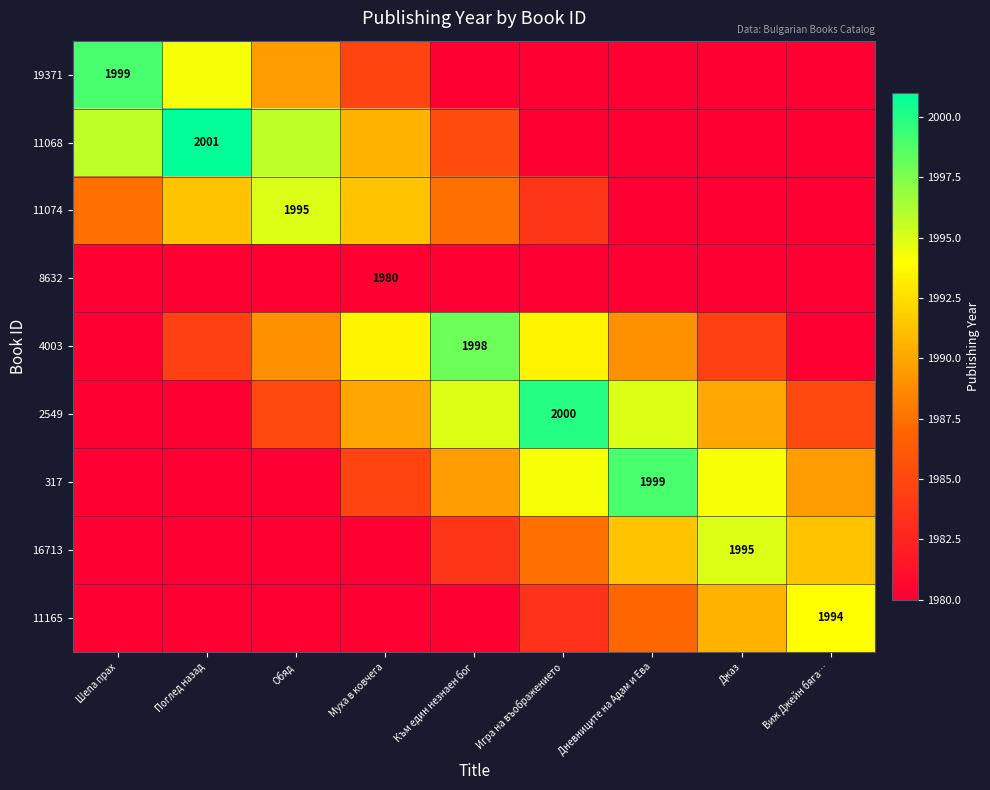

At Джаз, list the series in order from largest to smallest.

16713, 317, 11165, 2549, 4003, 19371, 11068, 11074, 8632